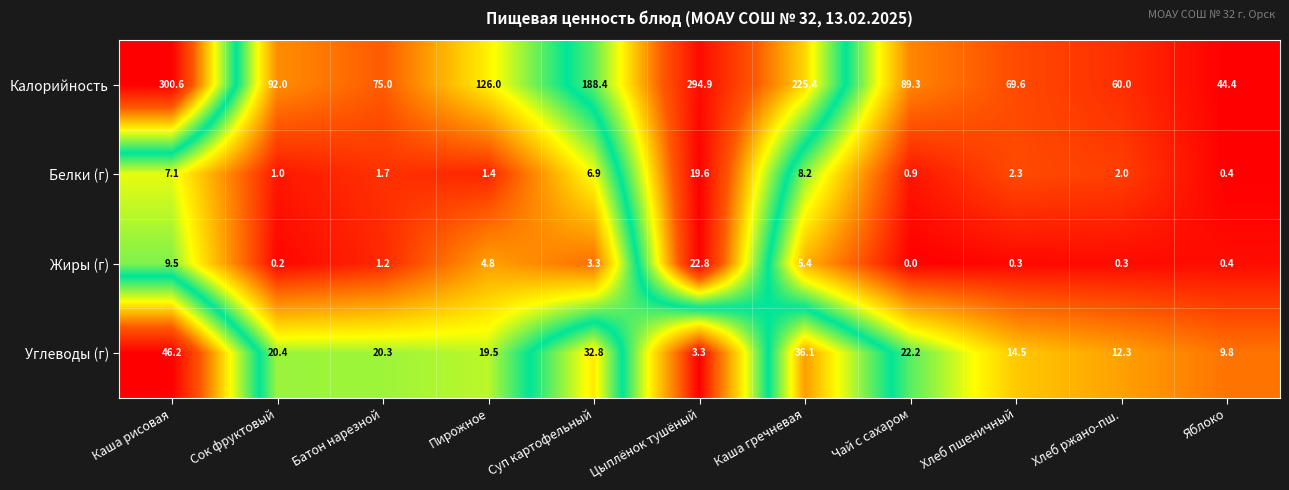

At which category is the sum across all series the highest?

Каша рисовая